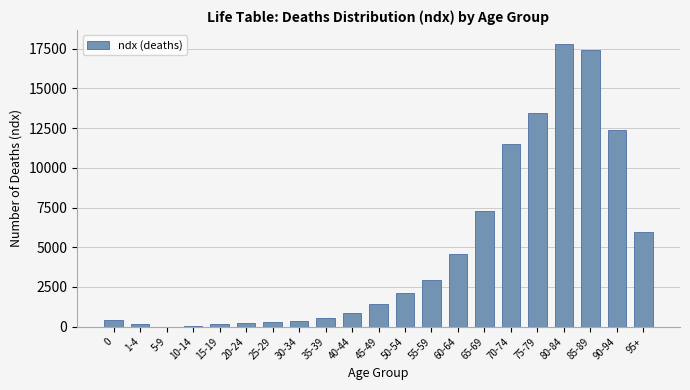

At which label is the value closest to 8901?

65-69